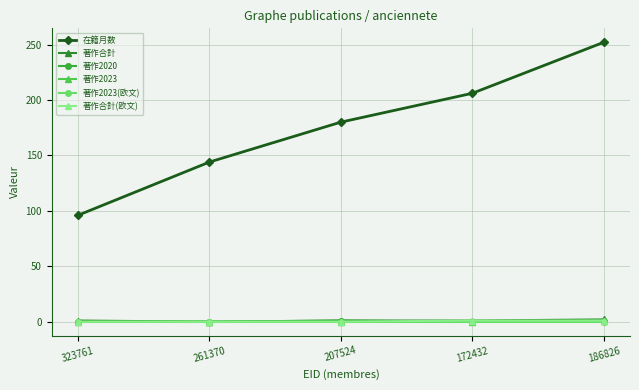

Between 323761 and 261370, which series saw the biggest shift?

在籍月数